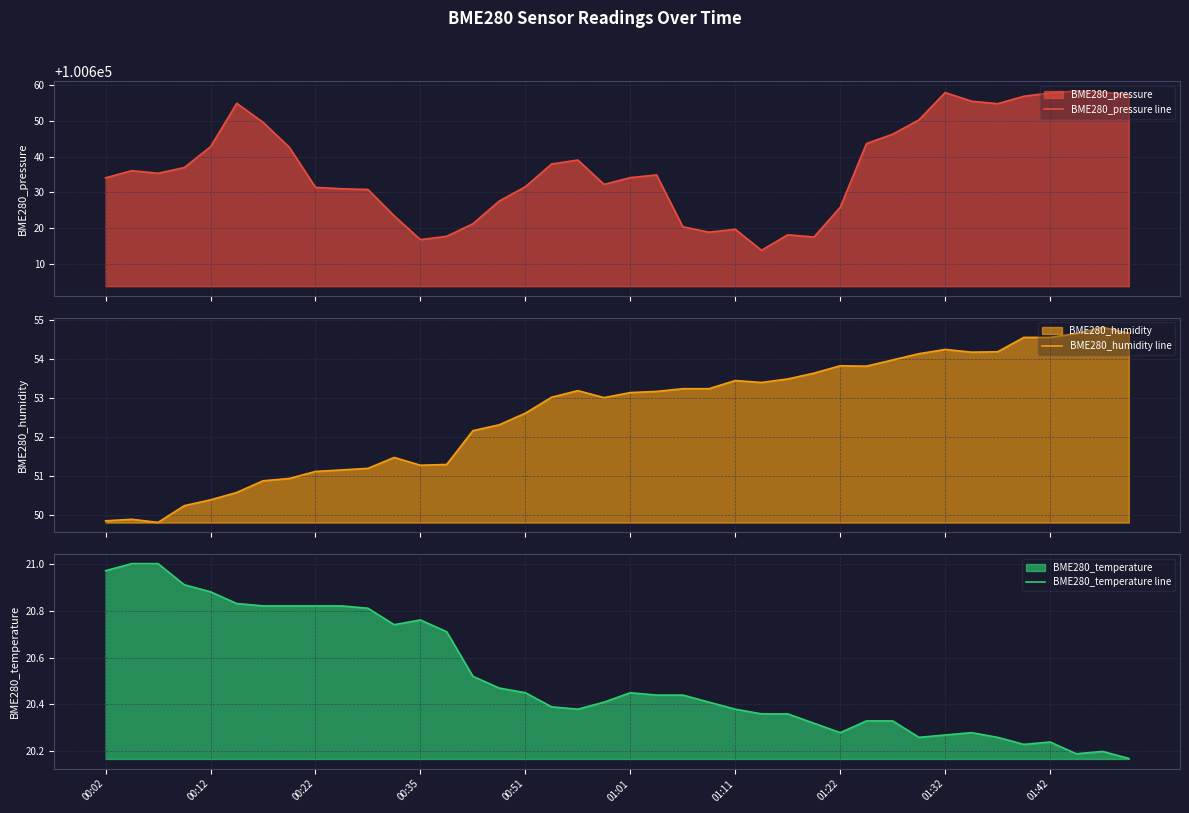

What is the difference between the second highest and second lowest values in the BME280_pressure line series?

41.4